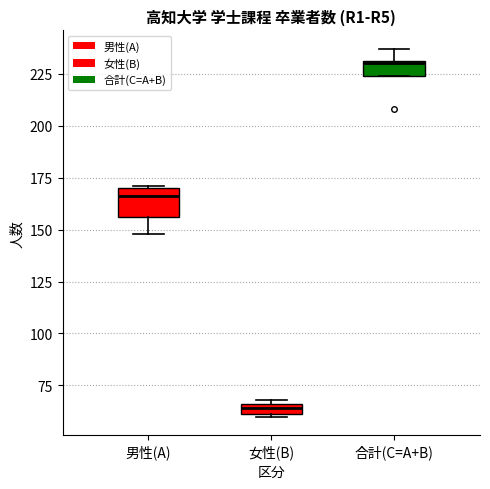

Comparing the boxes themselves (not the whiskers), which one is the tallest?

男性(A)